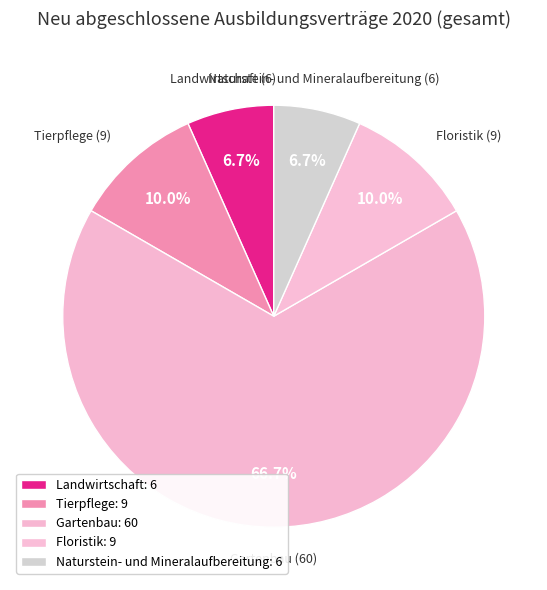

Count the number of slices in the pie.

5